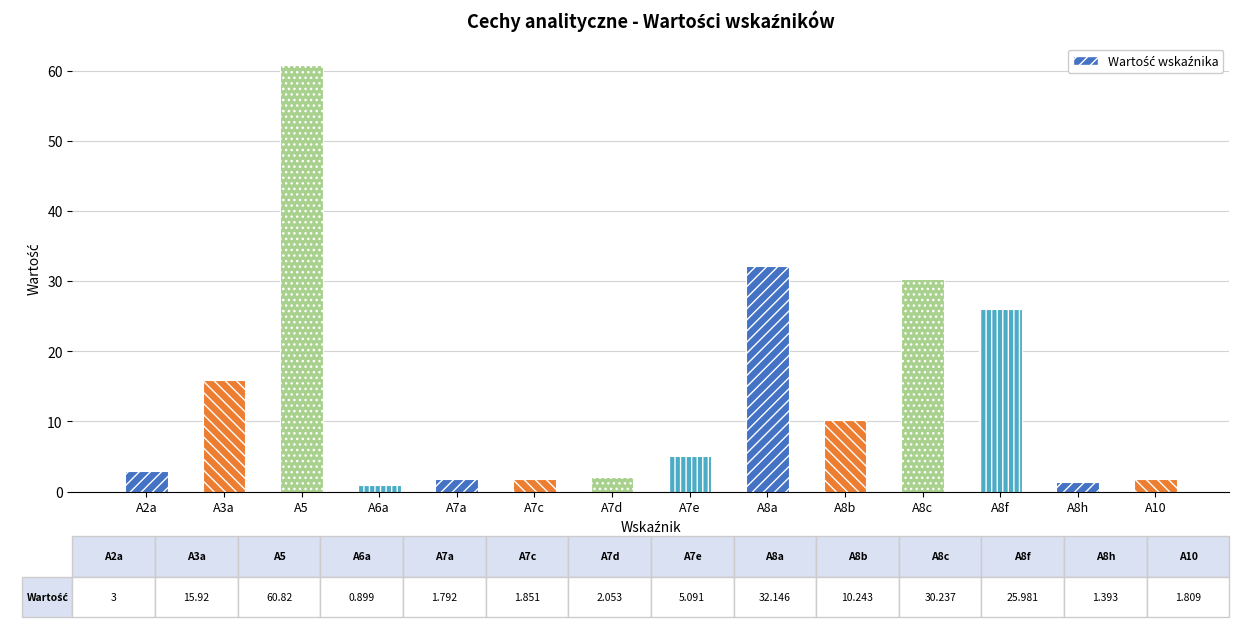

True or false: the data shows 15.9 at A3a.

True